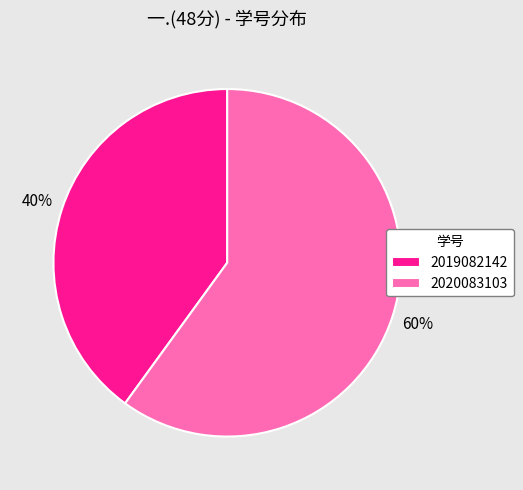

What is the ratio of the value at 2019082142 to the value at 2020083103?

0.7